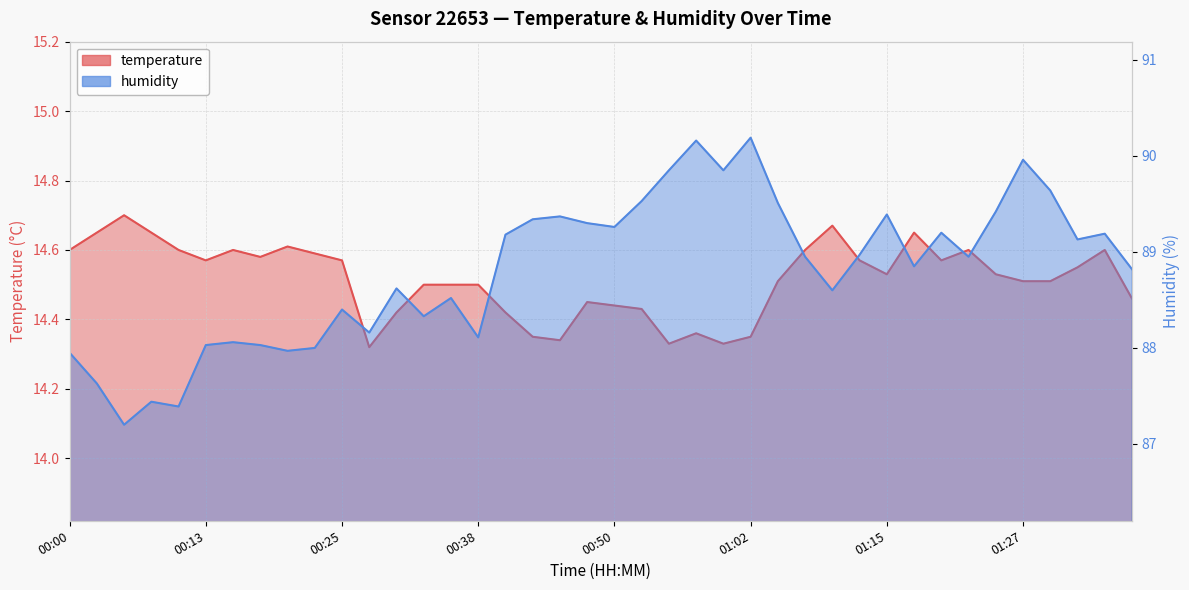

What is the highest value of the humidity series?

90.2